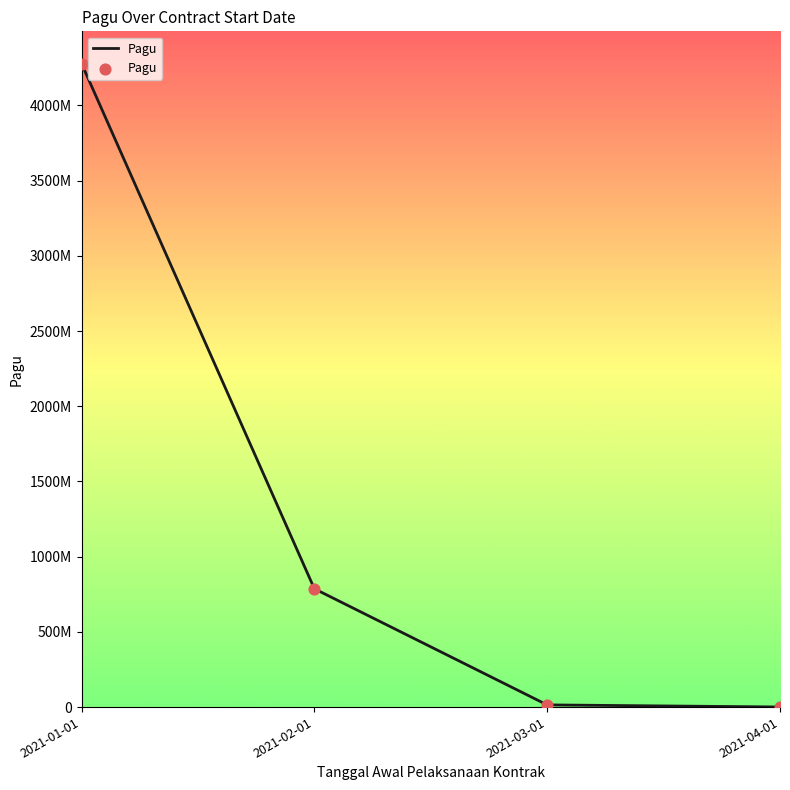

Which has a higher value, 2021-02-01 or 2021-03-01?

2021-02-01